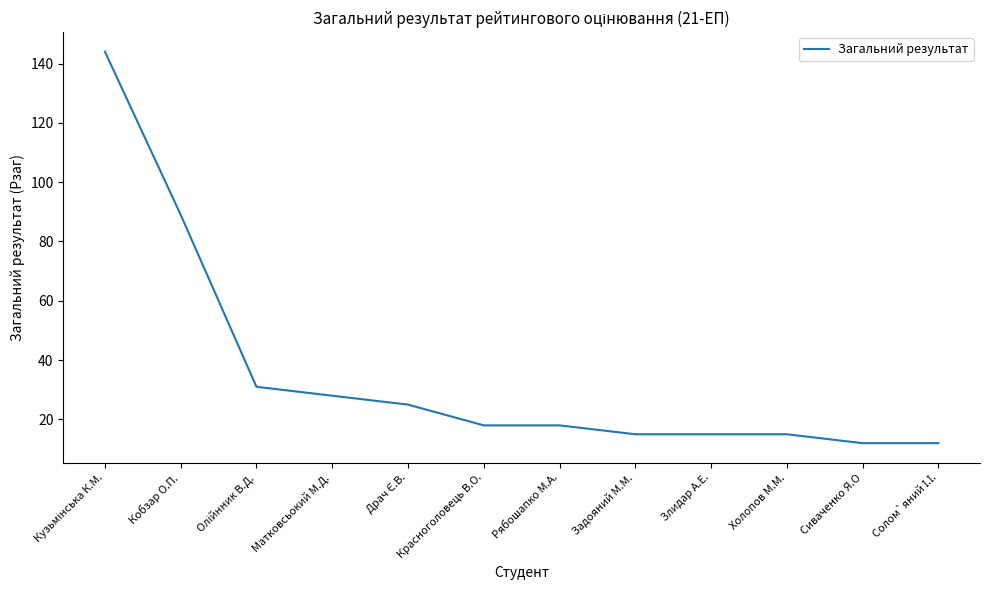

What is the greatest value displayed?

144